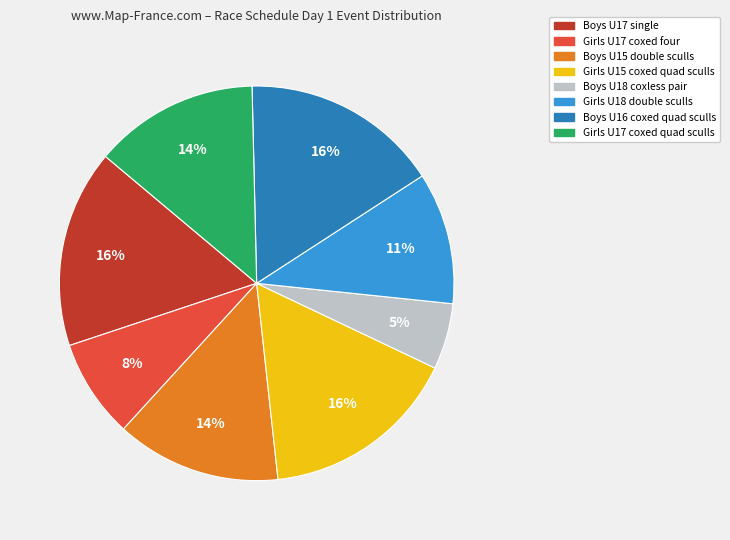

To the nearest percent, what is the average slice percentage?

12%